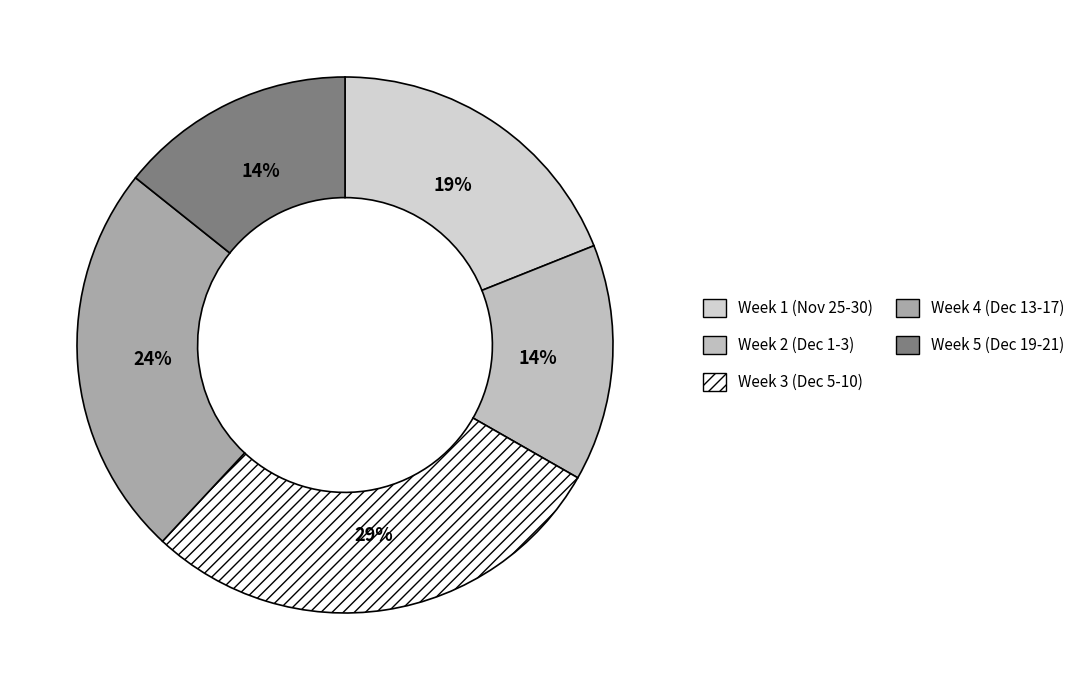

To the nearest percent, what is the average slice percentage?

20%